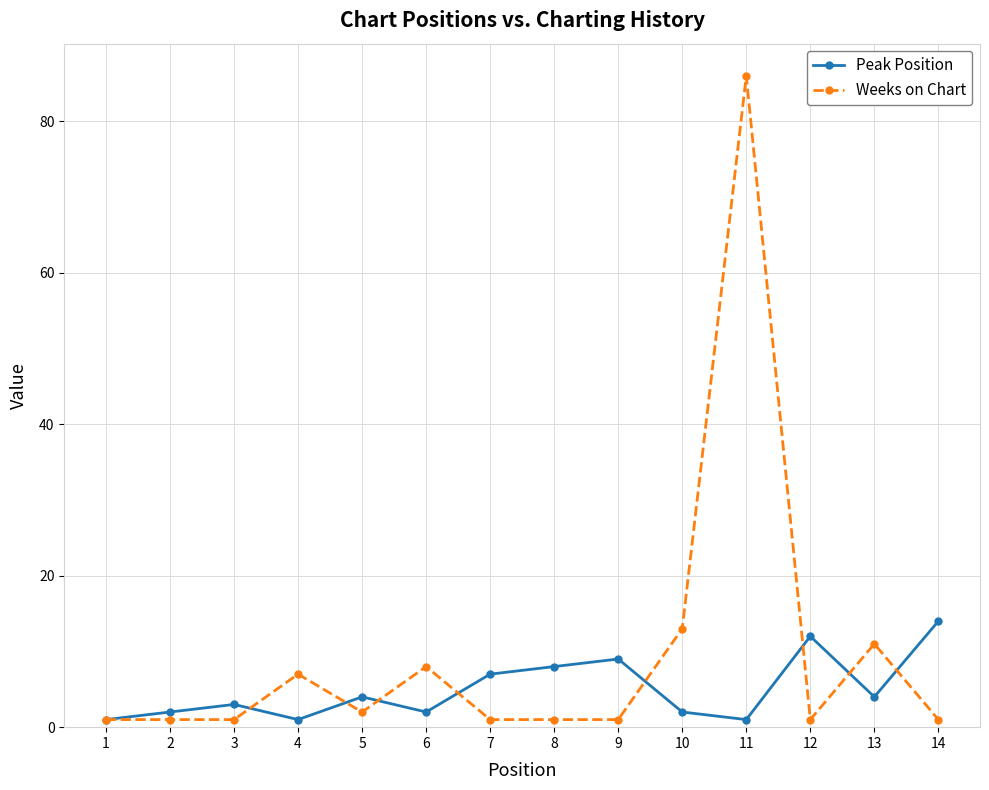

Is it true that Peak Position equals 2 at 6?

True